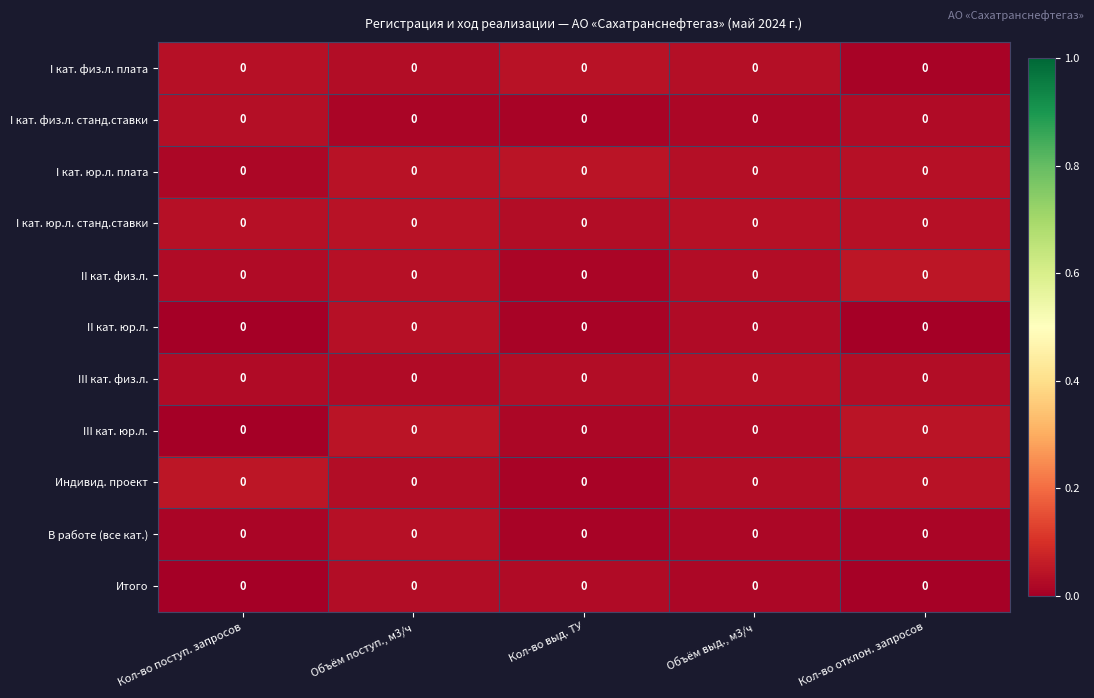

At which label is row_0 closest to 0?

Кол-во отклон. запросов